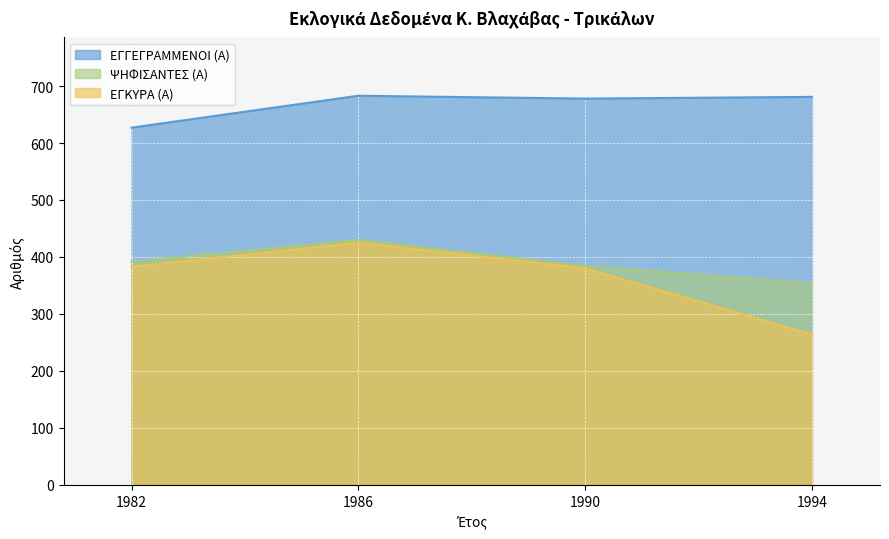

List the labels in order of ΕΓΚΥΡΑ (Α) value, smallest first.

1994, 1990, 1982, 1986